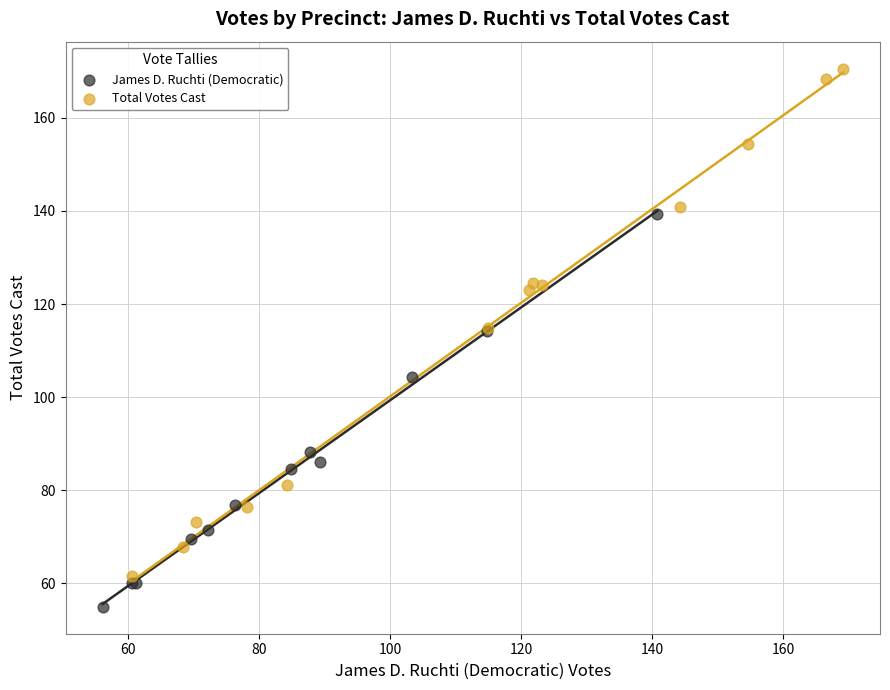

What are all the series names shown in the legend?

James D. Ruchti (Democratic), Total Votes Cast